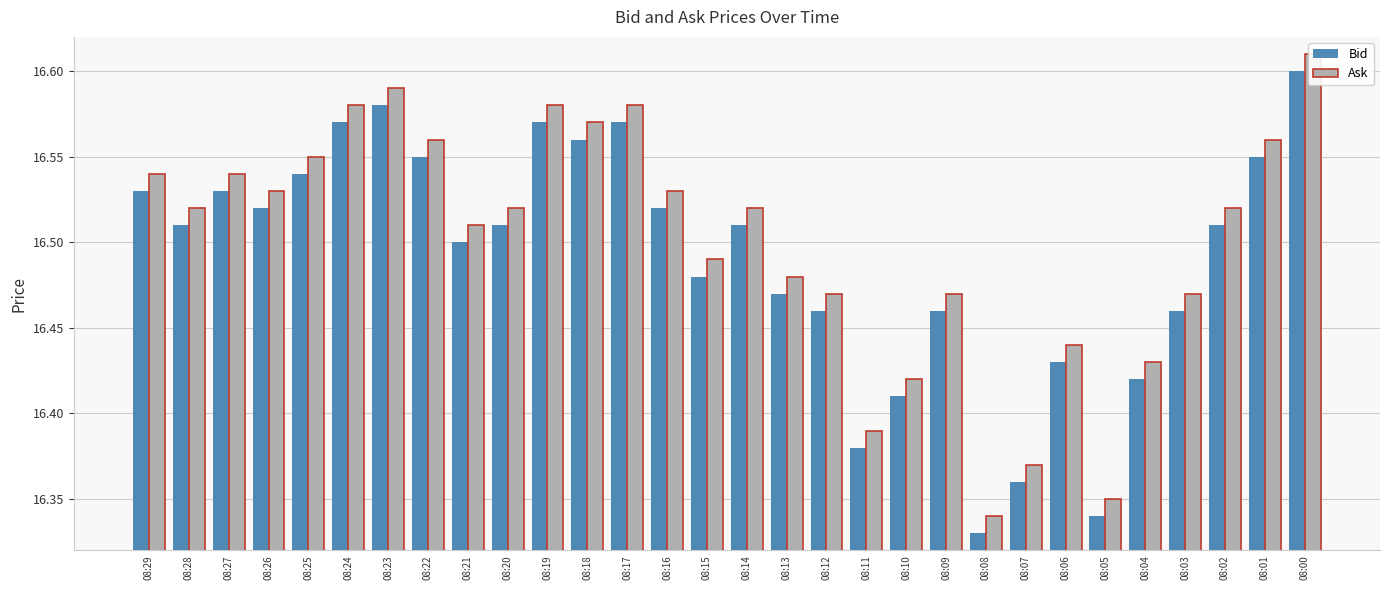

Reading left to right, transcribe all the data shown in this chart.

Bid: 16.5	16.5	16.5	16.5	16.5	16.6	16.6	16.6	16.5	16.5	16.6	16.6	16.6	16.5	16.5	16.5	16.5	16.5	16.4	16.4	16.5	16.3	16.4	16.4	16.3	16.4	16.5	16.5	16.6	16.6
Ask: 16.5	16.5	16.5	16.5	16.6	16.6	16.6	16.6	16.5	16.5	16.6	16.6	16.6	16.5	16.5	16.5	16.5	16.5	16.4	16.4	16.5	16.3	16.4	16.4	16.4	16.4	16.5	16.5	16.6	16.6